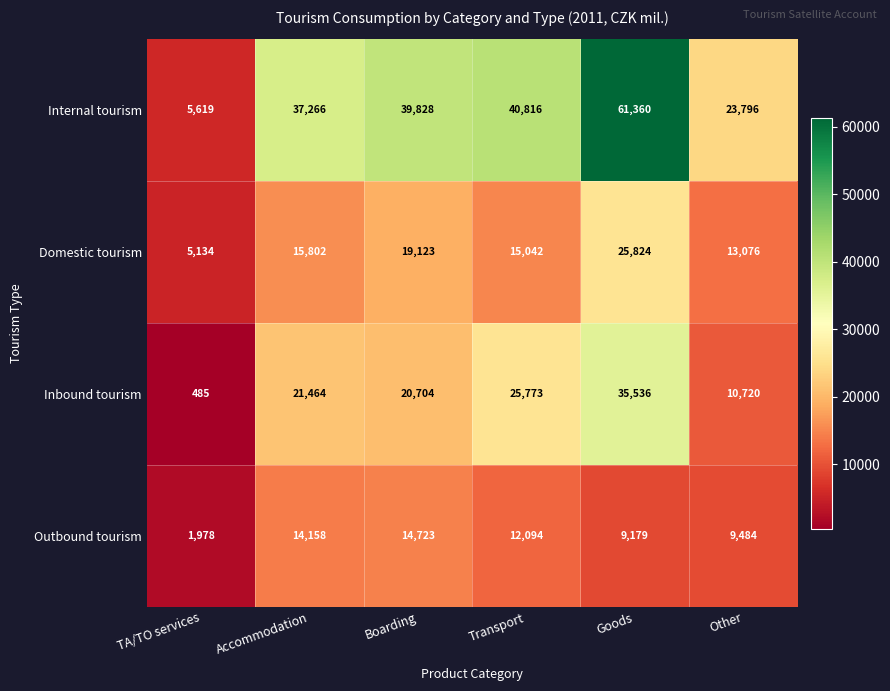

The Inbound tourism series shows 25773 at Transport. True or false?

True